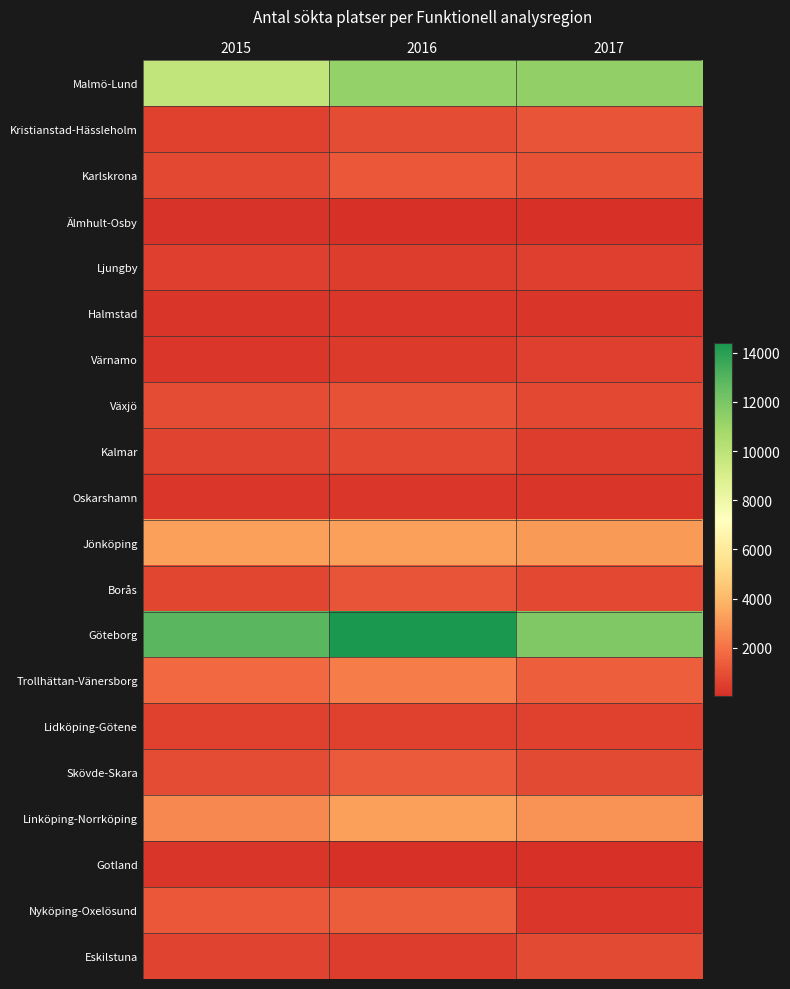

What is the spread (max minus min) of values at 2015?

12644